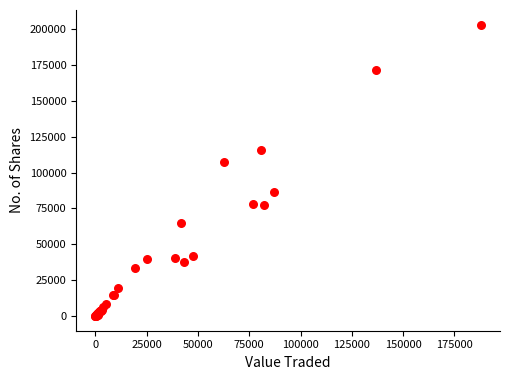

What Y value in the scatter plot is closest to 101521?

107672